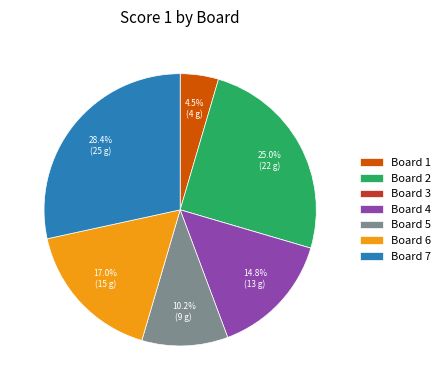

To the nearest percent, what is the combined percentage of Board 4 and Board 2?

40%